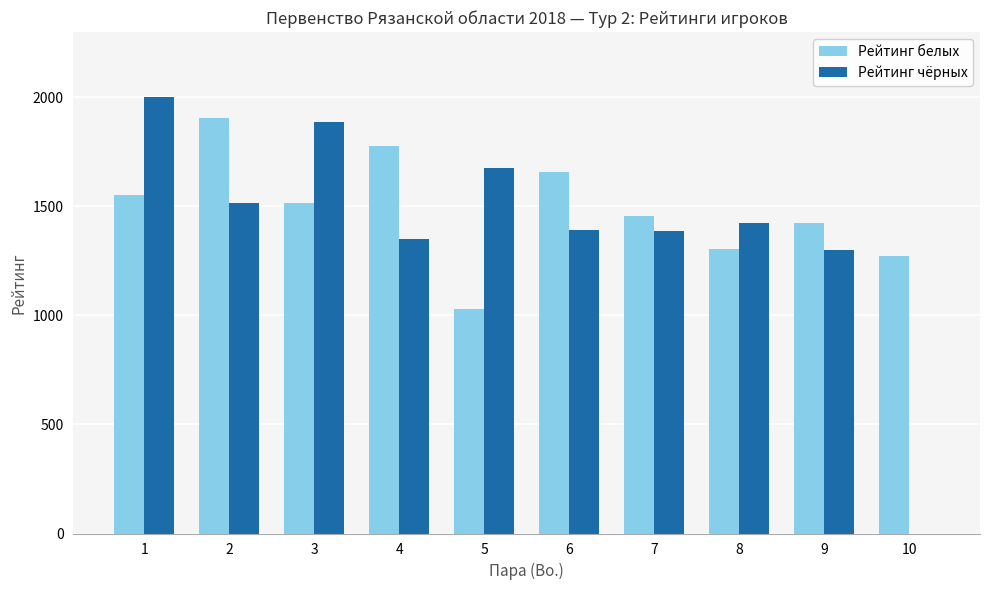

Which series has the largest total across all categories?

Рейтинг белых